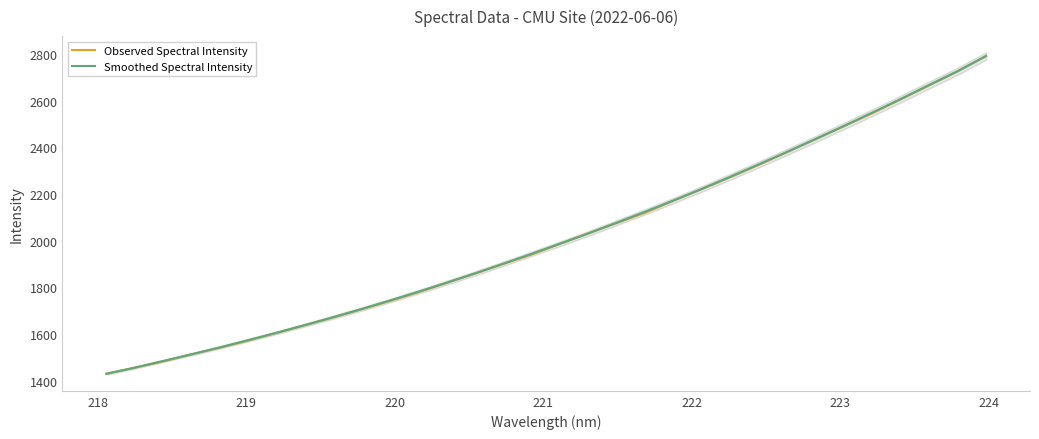

Reading right to left, transcribe all the data shown in this chart.

Observed Spectral Intensity: 2791.9	2726.8	2666.5	2607.1	2547.4	2491.7	2436.4	2380.8	2326.2	2273.4	2222.6	2172.9	2121.1	2076.7	2033.0	1987.8	1941.5	1901.2	1859.9	1819.8	1779.4	1742.0	1706.2	1671.2	1637.9	1604.4	1572.0	1541.3	1512.8	1482.1	1455.3	1429.2
Smoothed Spectral Intensity: 2791.9	2726.8	2667.9	2607.9	2549.8	2492.7	2436.5	2381.7	2327.9	2275.2	2223.3	2173.3	2125.3	2078.3	2032.0	1988.0	1944.7	1902.0	1860.4	1820.5	1781.5	1743.7	1707.3	1672.3	1638.3	1605.3	1573.7	1542.5	1512.7	1484.1	1455.3	1429.2